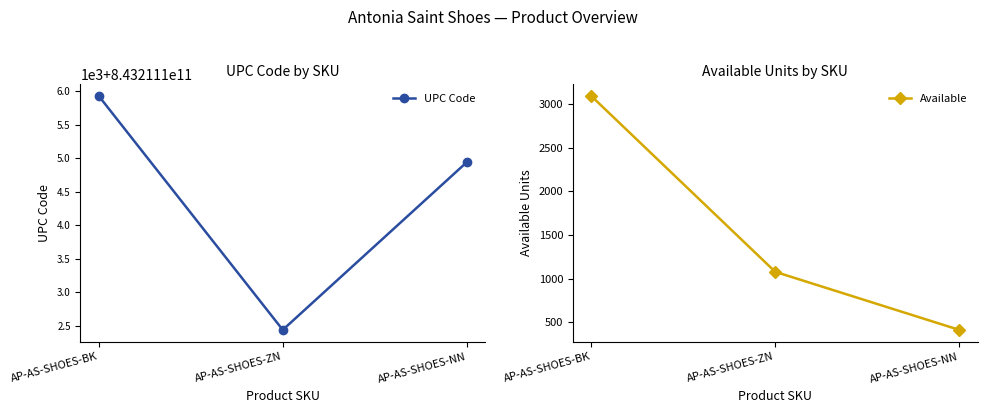

What are all the series names shown in the legend?

UPC Code, Available